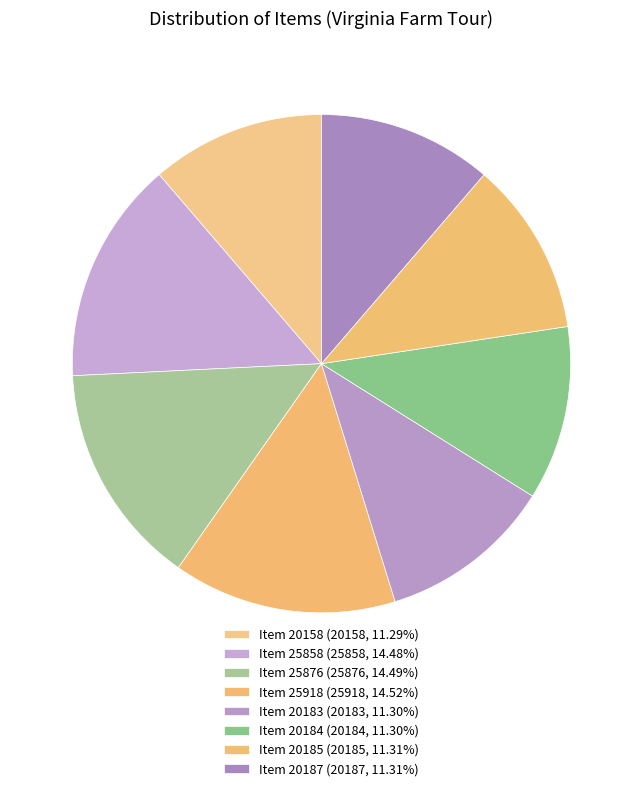

Count the number of slices in the pie.

8